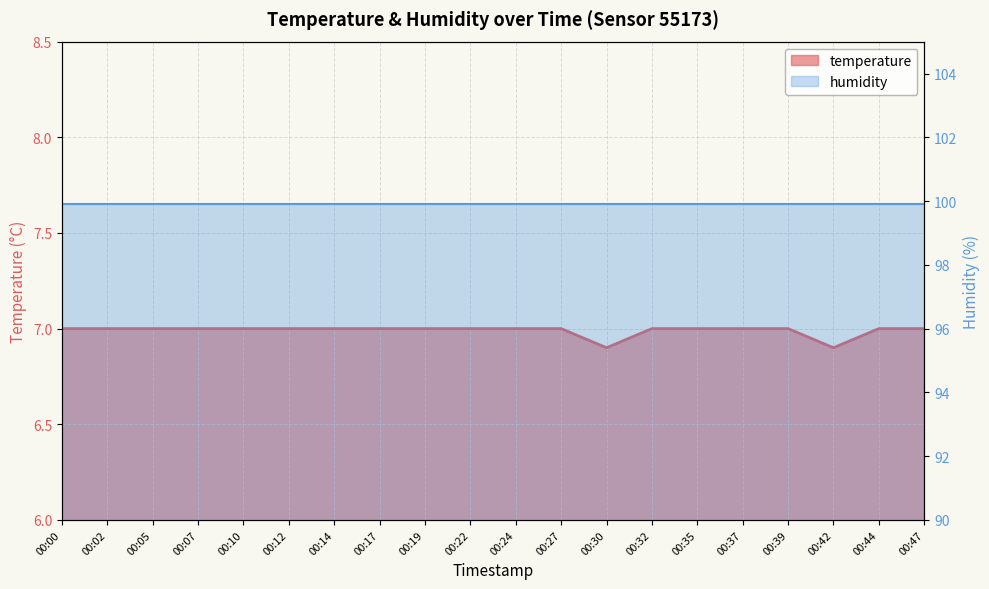

Between 00:37 and 00:42, which series saw the biggest shift?

temperature